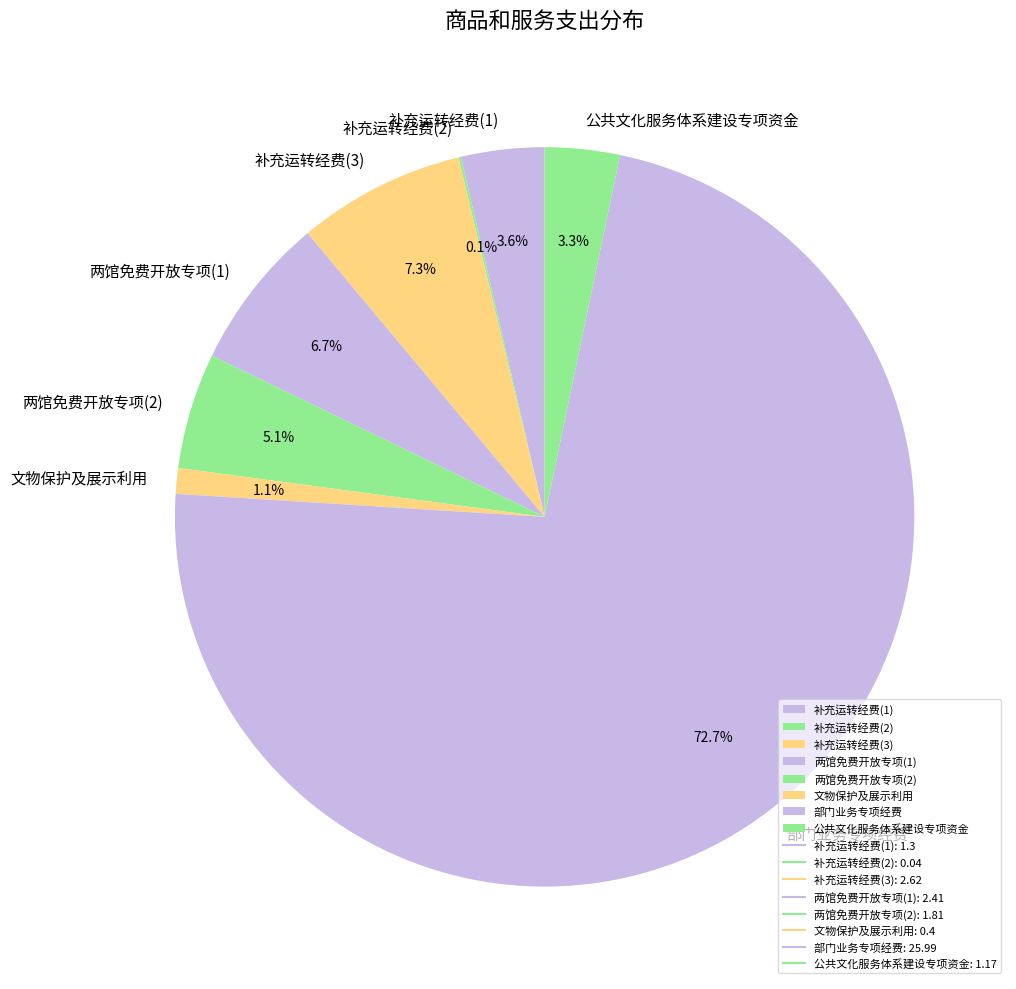

Which category accounts for the majority?

部门业务专项经费